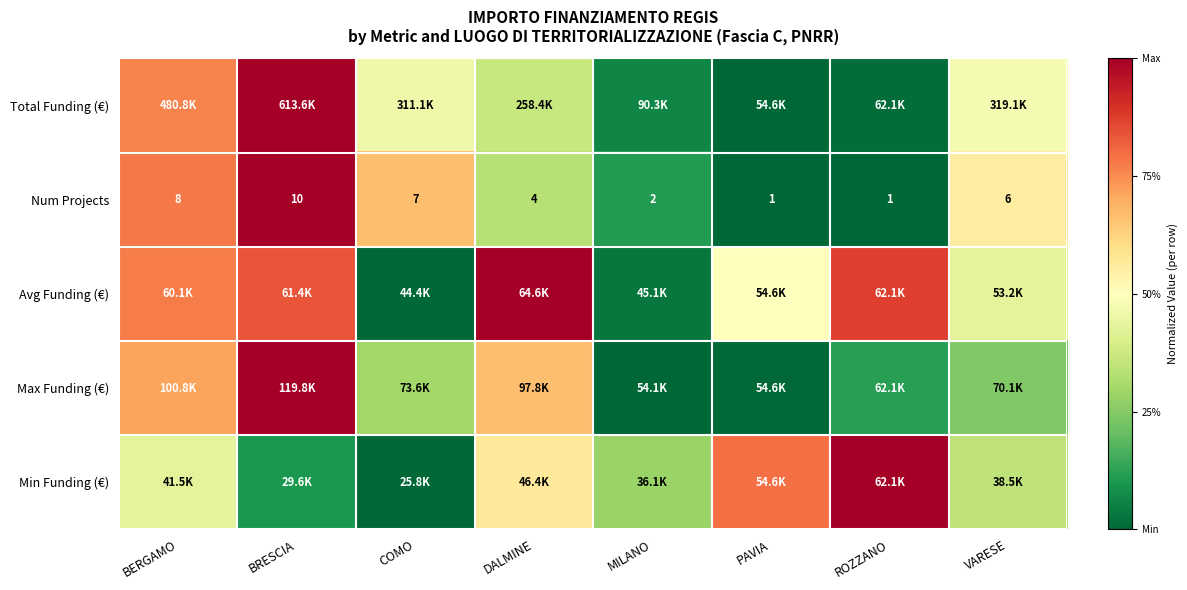

True or false: Min Funding (€) has a value of 1.0 at ROZZANO.

True